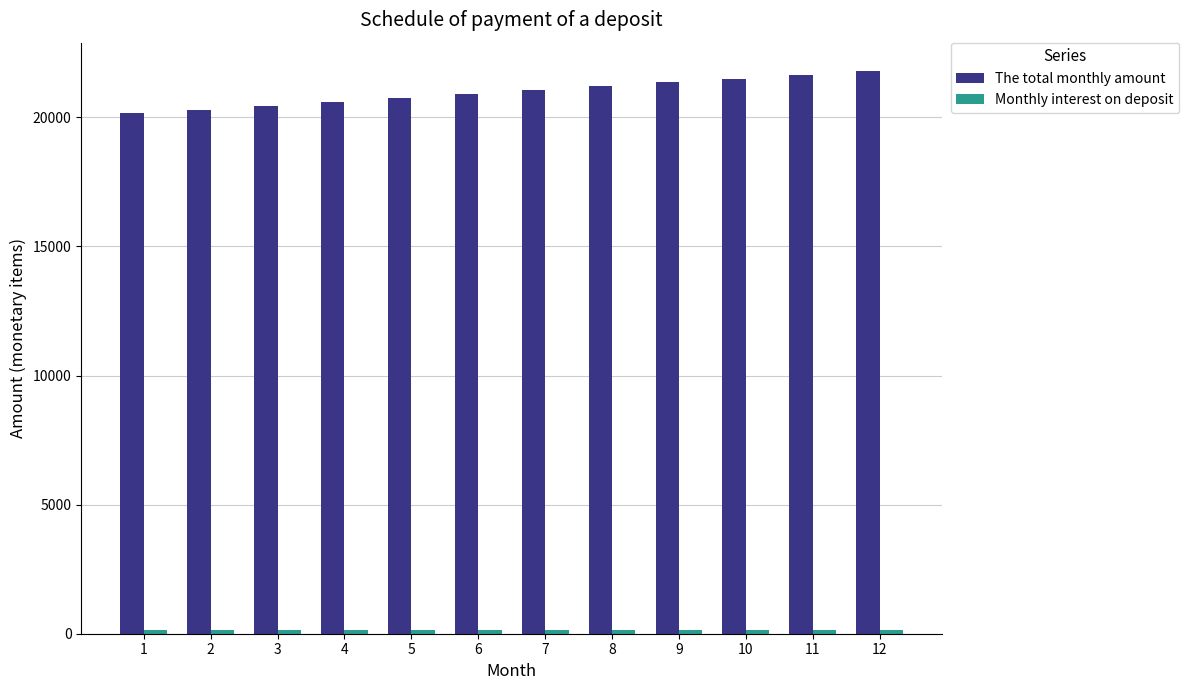

Which series has the largest range (max minus min)?

The total monthly amount